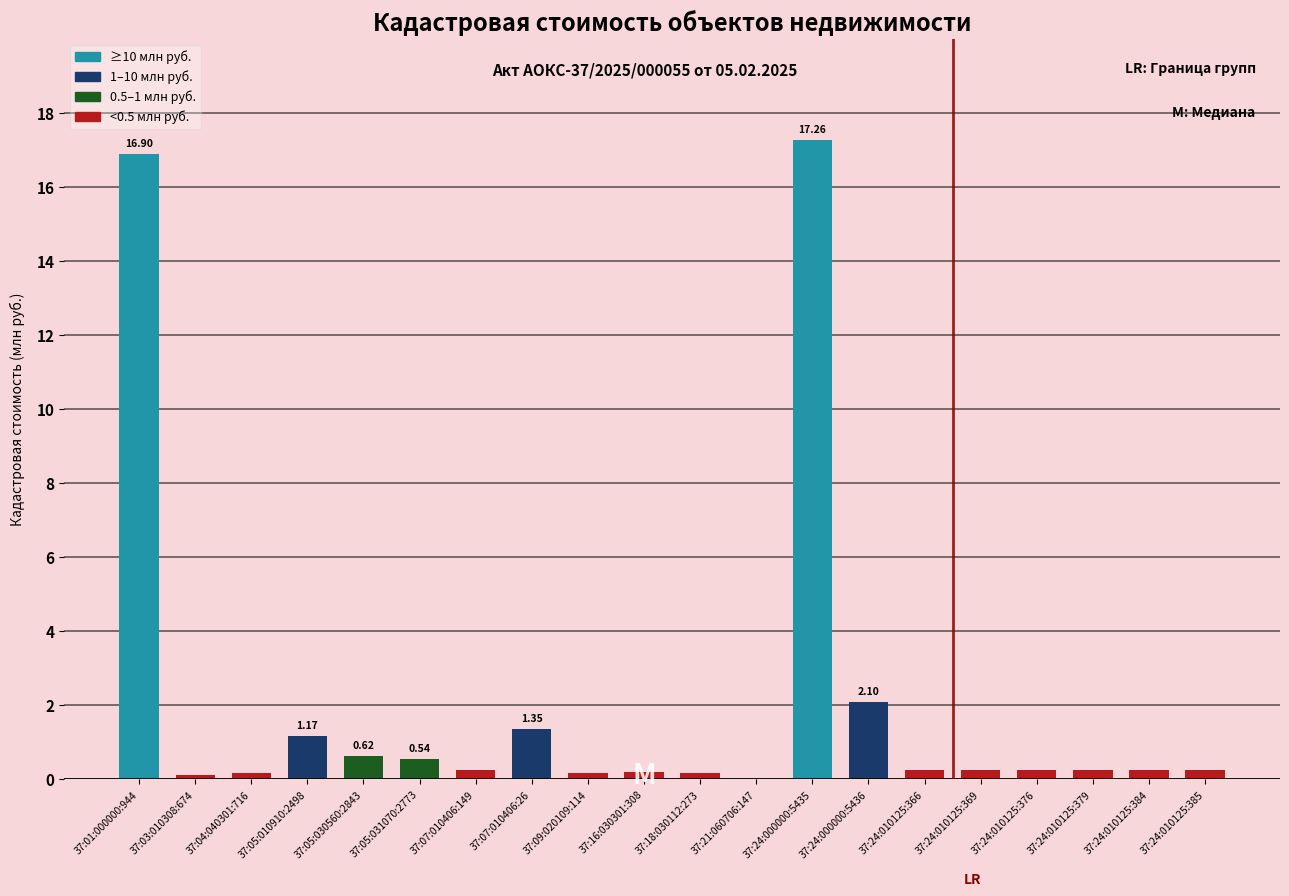

Which label corresponds to the largest value in the chart?

37:24:000000:5435